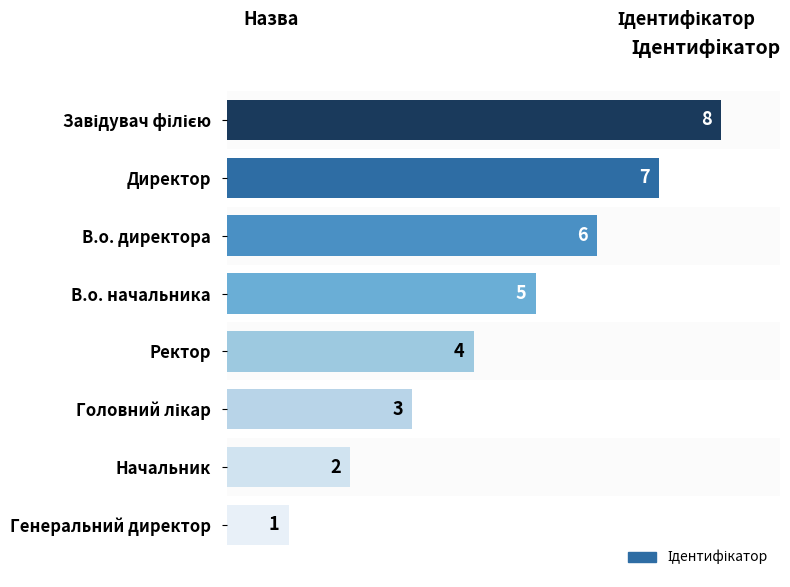

Reading bottom to top, extract all data points from this chart.

1	2	3	4	5	6	7	8